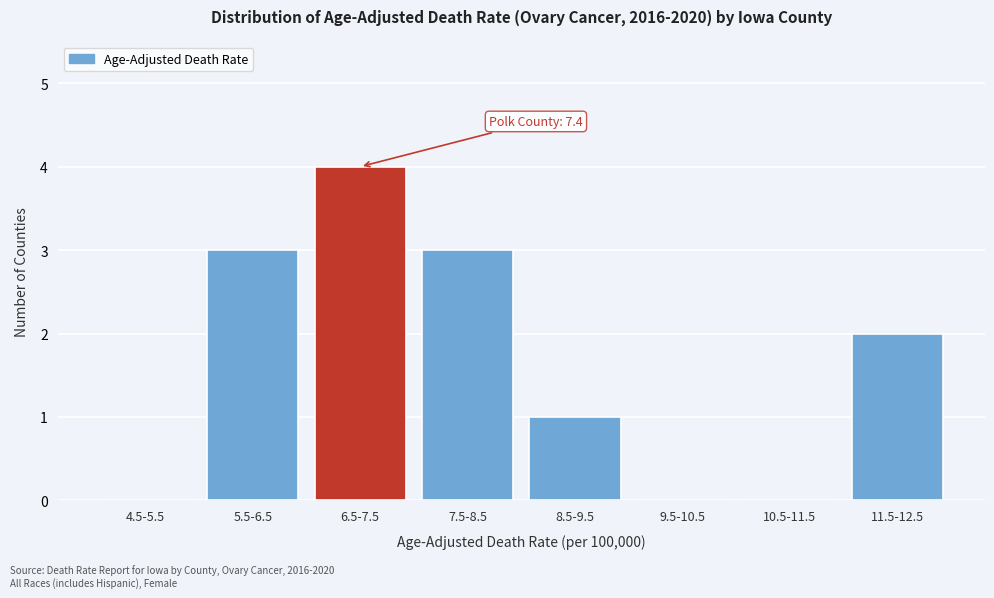

Reading right to left, extract all data points from this chart.

11.5-12.5=2	10.5-11.5=0	9.5-10.5=0	8.5-9.5=1	7.5-8.5=3	6.5-7.5=4	5.5-6.5=3	4.5-5.5=0